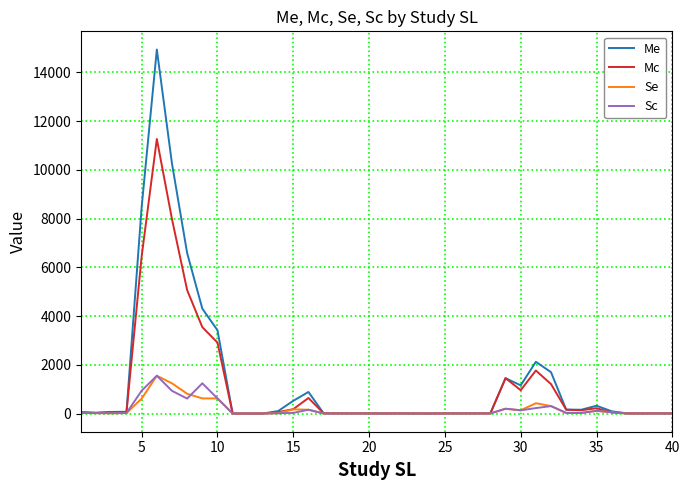

Is this an area chart (filled region under the line)?

No